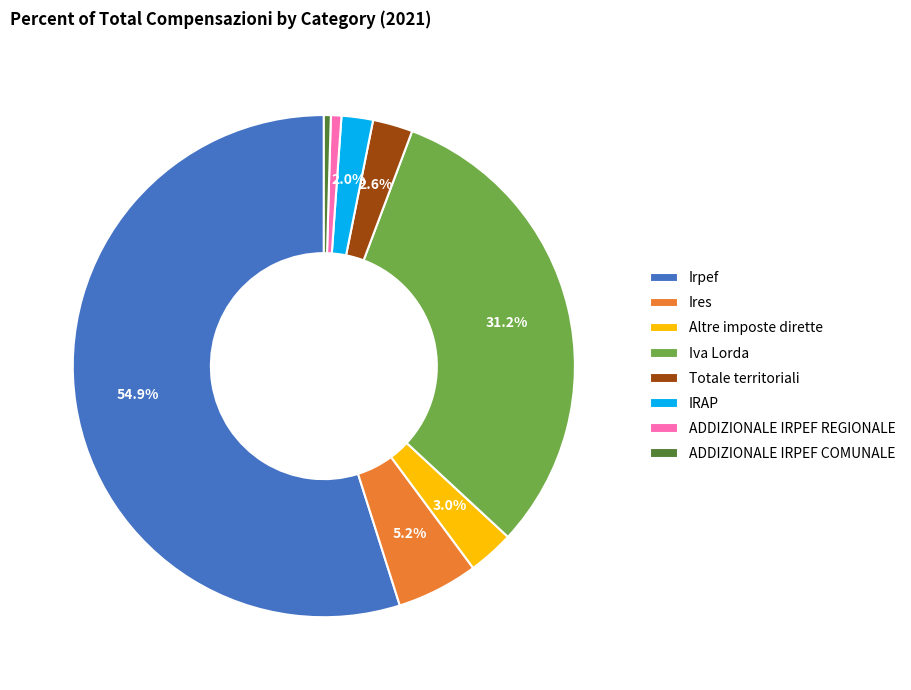

To the nearest percent, what is the average slice percentage?

12%